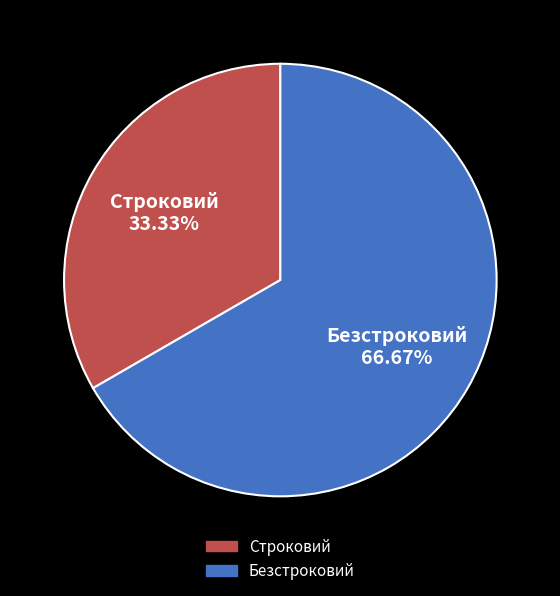

To the nearest percent, what portion does Строковий represent?

33%